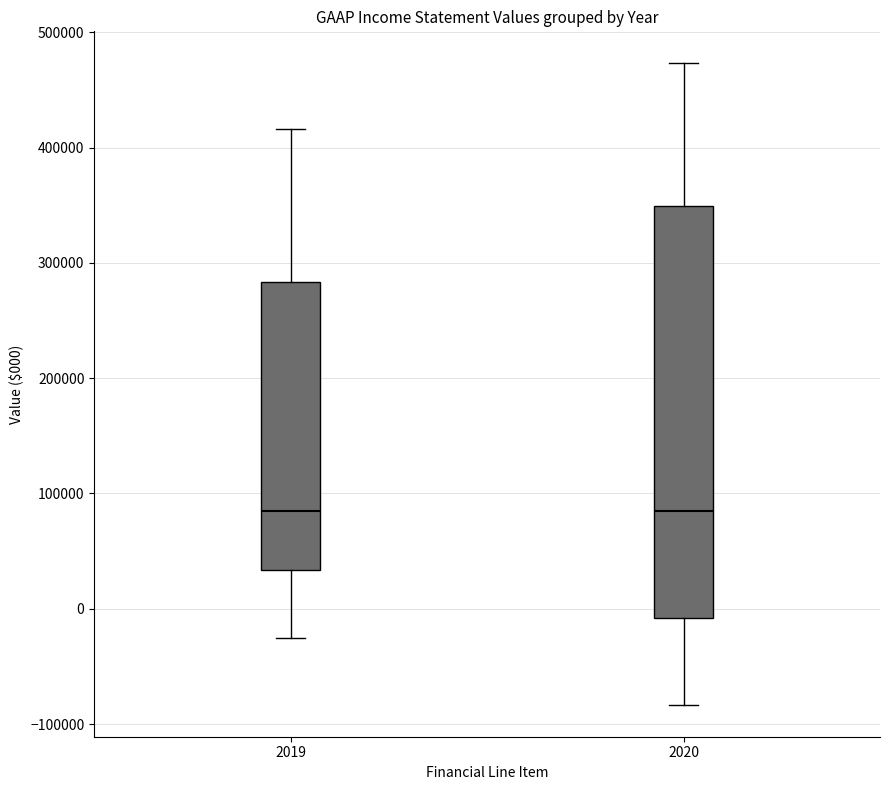

Where does the median line of the box at x = 2020 sit on the y-axis? The values are not printed on the chart, so give them approximately, as read against the axis.

80000